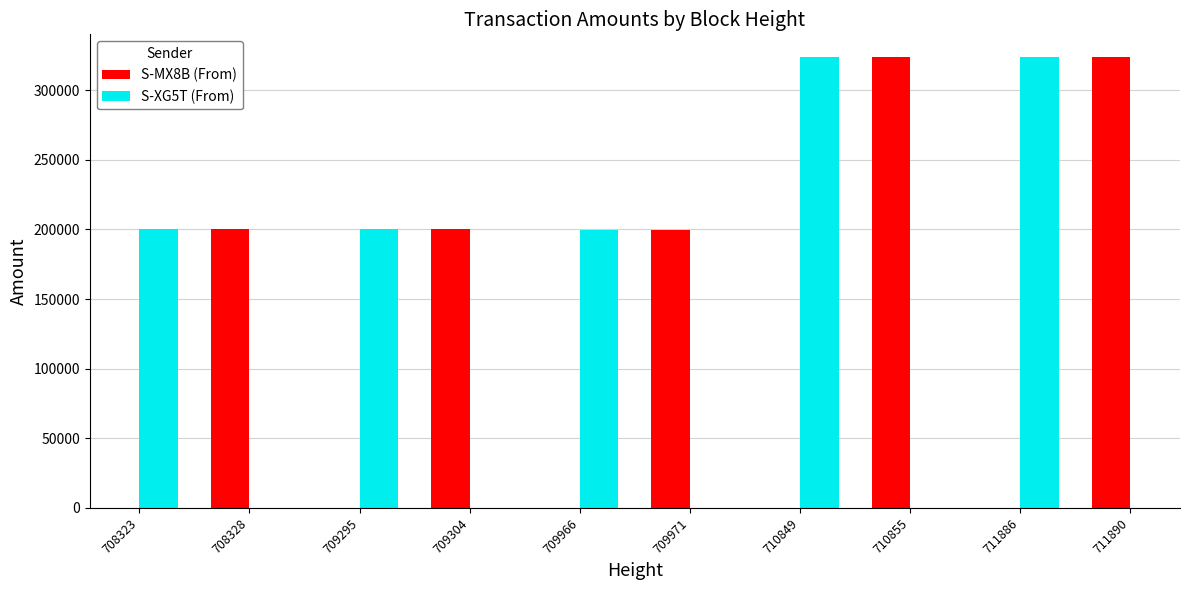

What is the difference between the maximum and minimum values in the S-XG5T (From) series?

123995.9